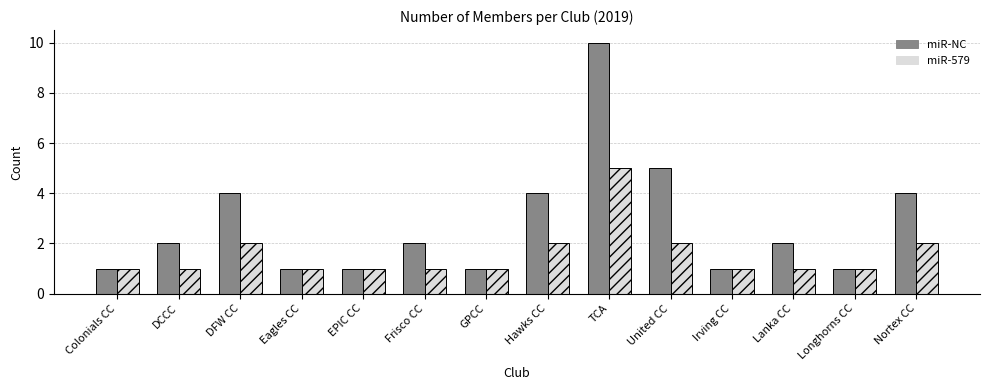

What is the total value across all series at Eagles CC?

2